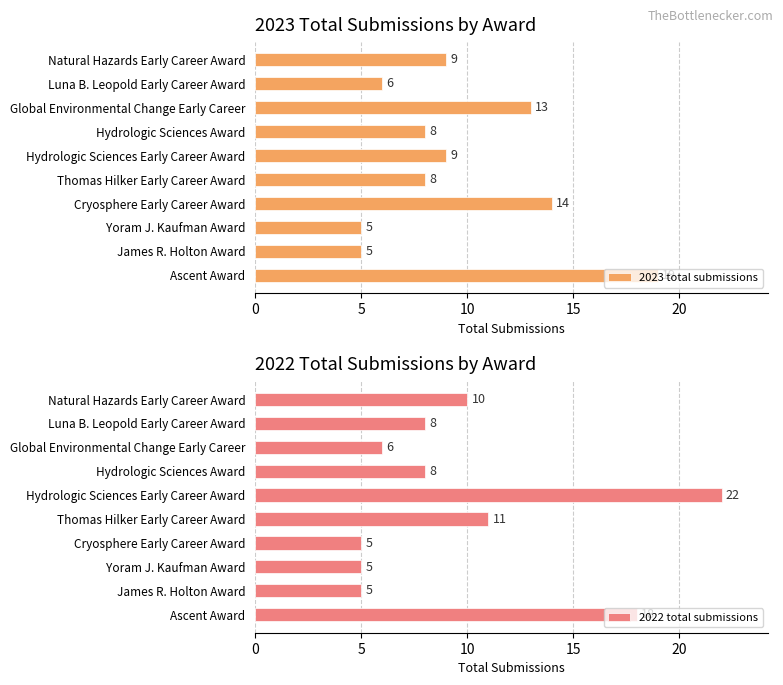

At how many categories does at least one series exceed 11?

4